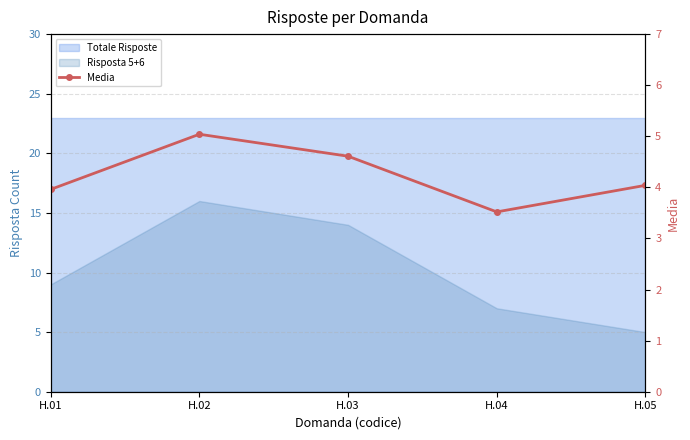

True or false: there are more than 0 points higher than both neighbors.

True